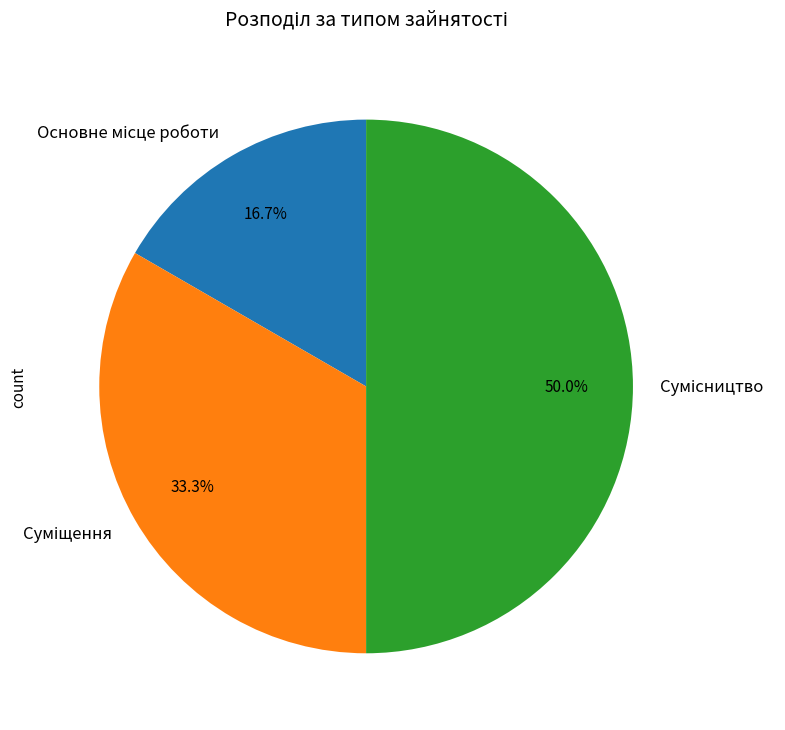

Which has a higher value, Основне місце роботи or Сумісництво?

Сумісництво